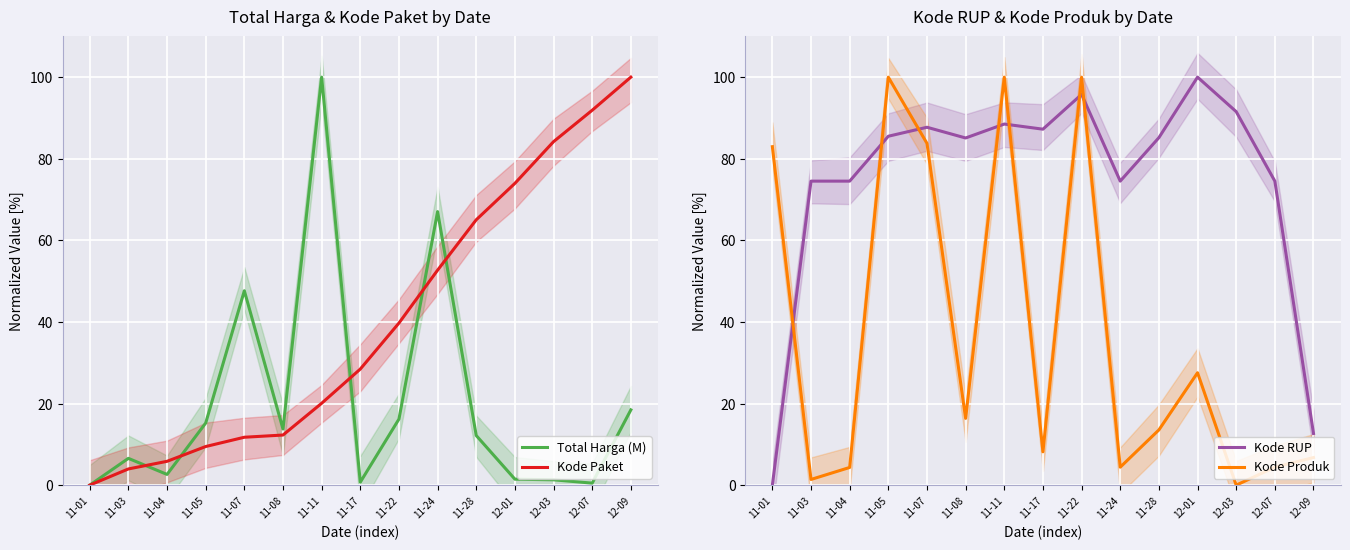

Is it true that Kode Paket equals 17.8 at 11-08?

False